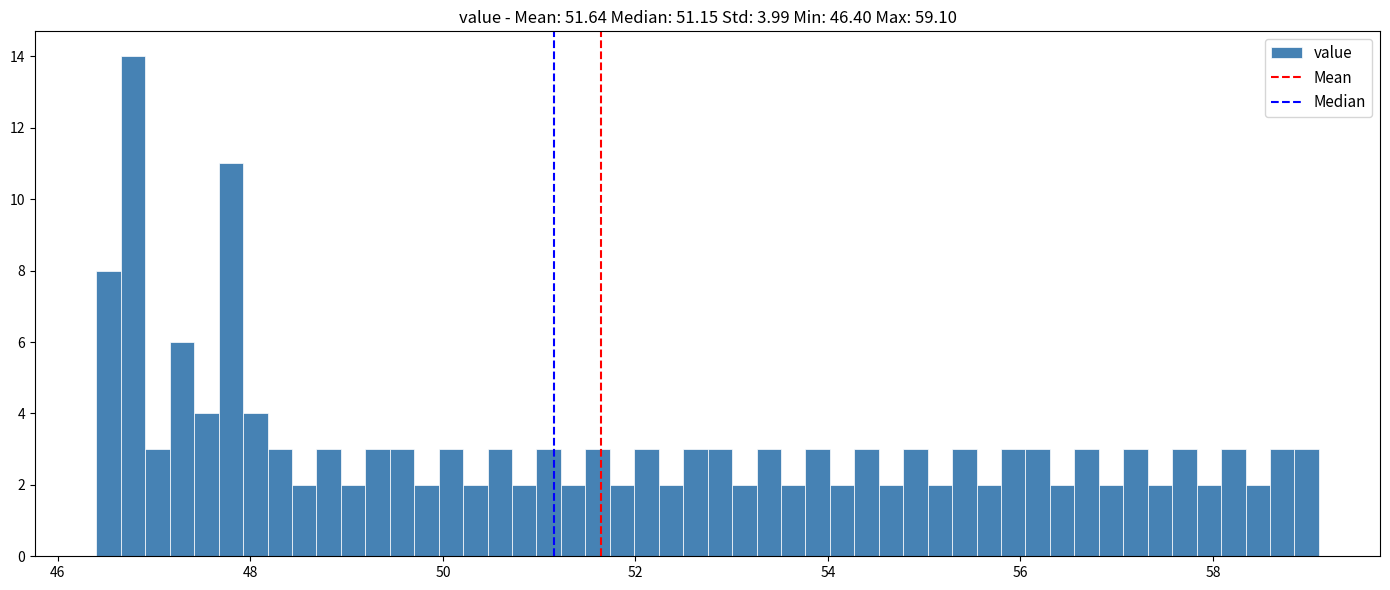

Around what value on the x-axis is the tallest bar? Give the approximate position of its centre, as read against the axis.

46.8